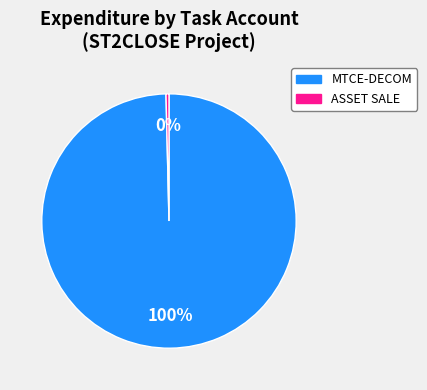

How many slices are in this pie chart?

2